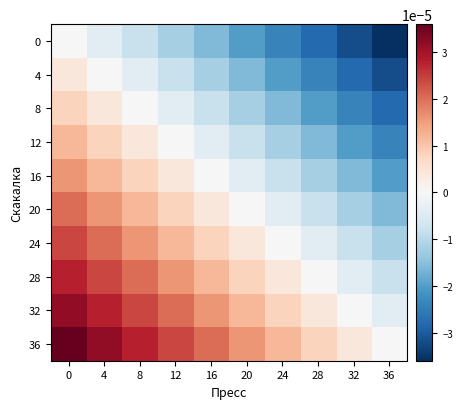

Rank the series at 12 from highest to lowest value.

36, 32, 28, 24, 20, 16, 12, 8, 4, 0